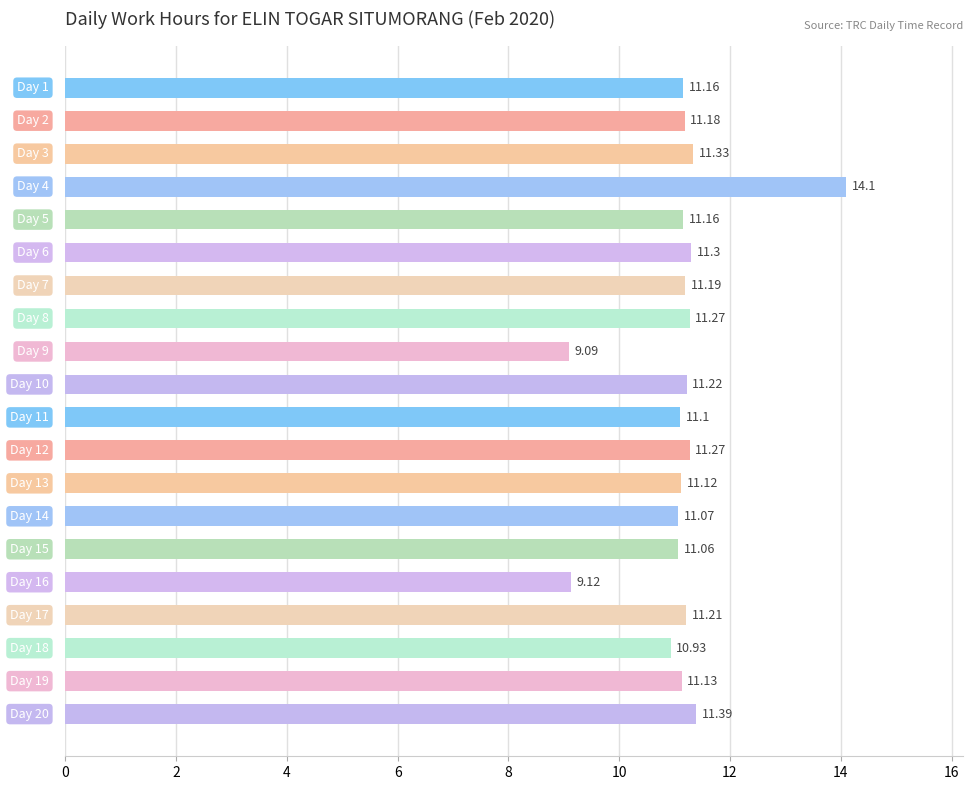

What is the difference between the maximum and second lowest values?

5.0